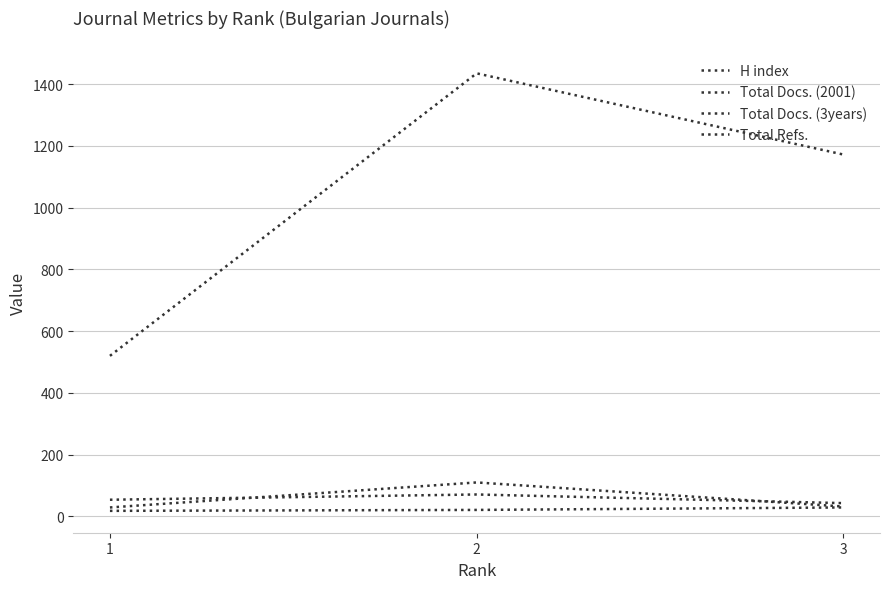

Reading right to left, extract all data points from this chart.

H index: 29	21	18
Total Docs. (2001): 32	110	29
Total Docs. (3years): 43	71	54
Total Refs.: 1172	1435	520